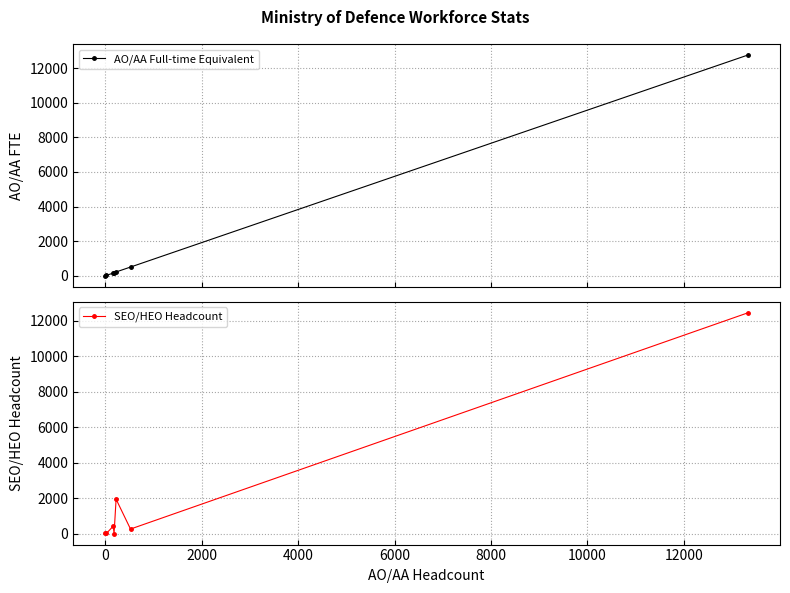

True or false: AO/AA Full-time Equivalent has more than 2 points higher than both neighbors.

False